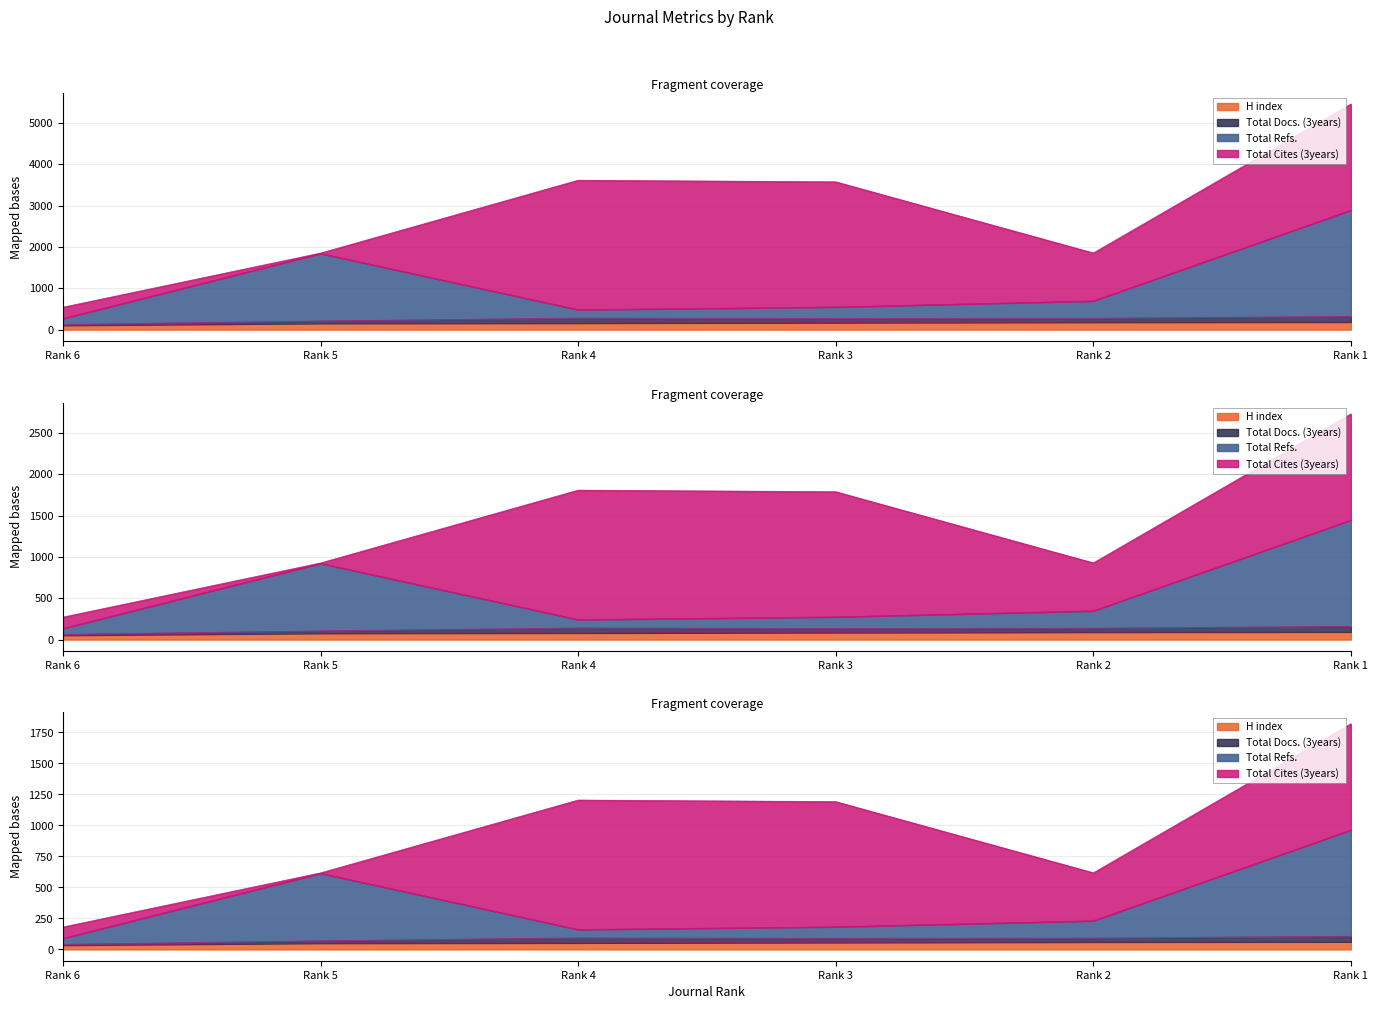

How many data points in Total Refs. are above 231?

3